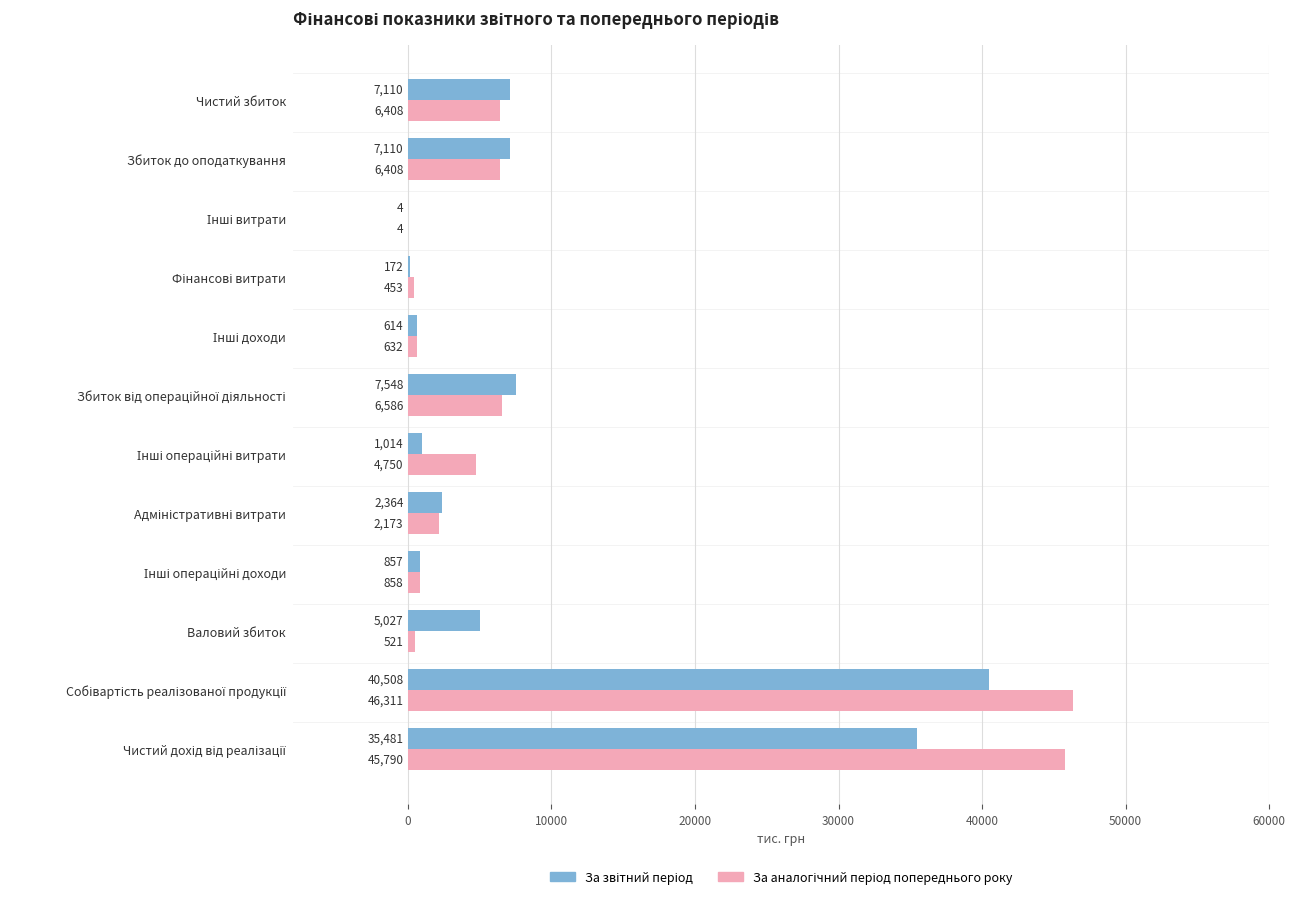

What is the greatest value displayed?

46311